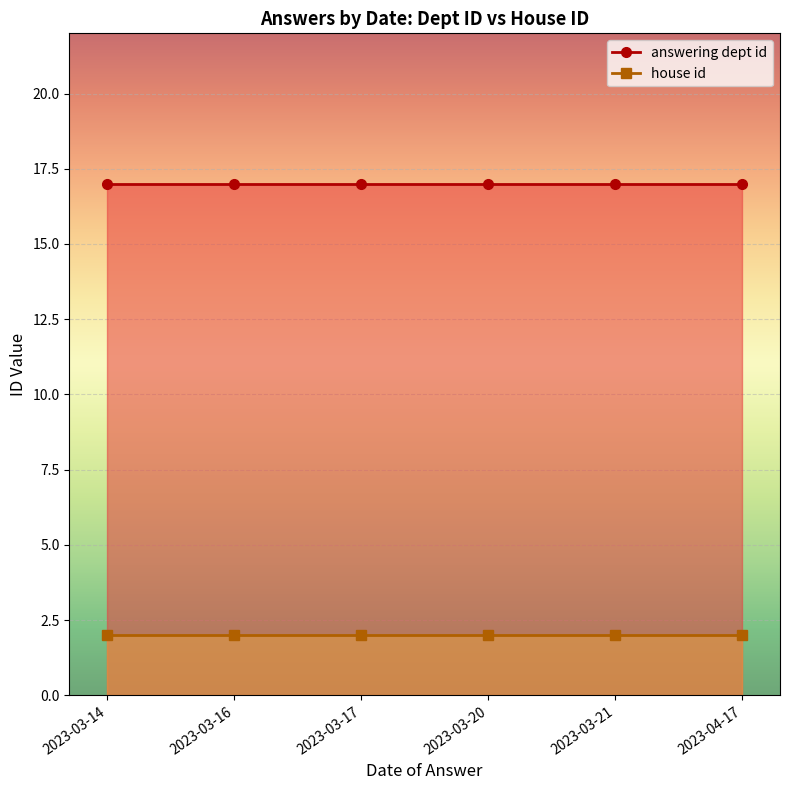

At which label is answering dept id closest to 17?

2023-03-21